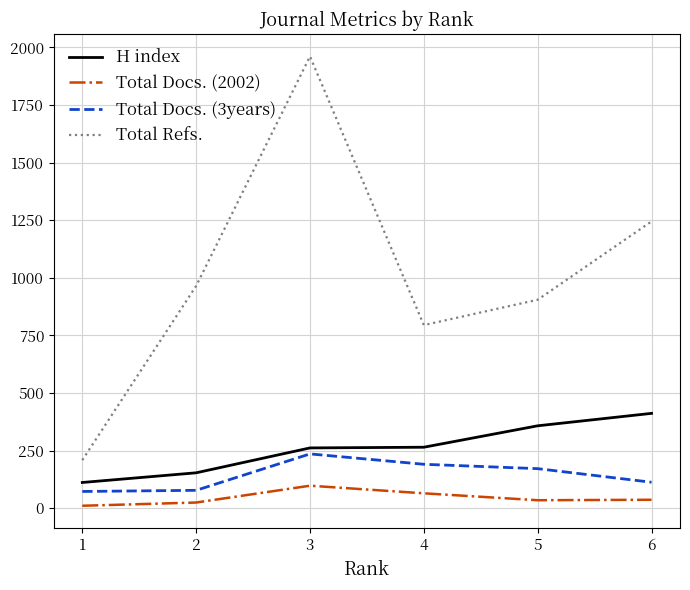

At 3, list the series in order from smallest to largest.

Total Docs. (2002), Total Docs. (3years), H index, Total Refs.